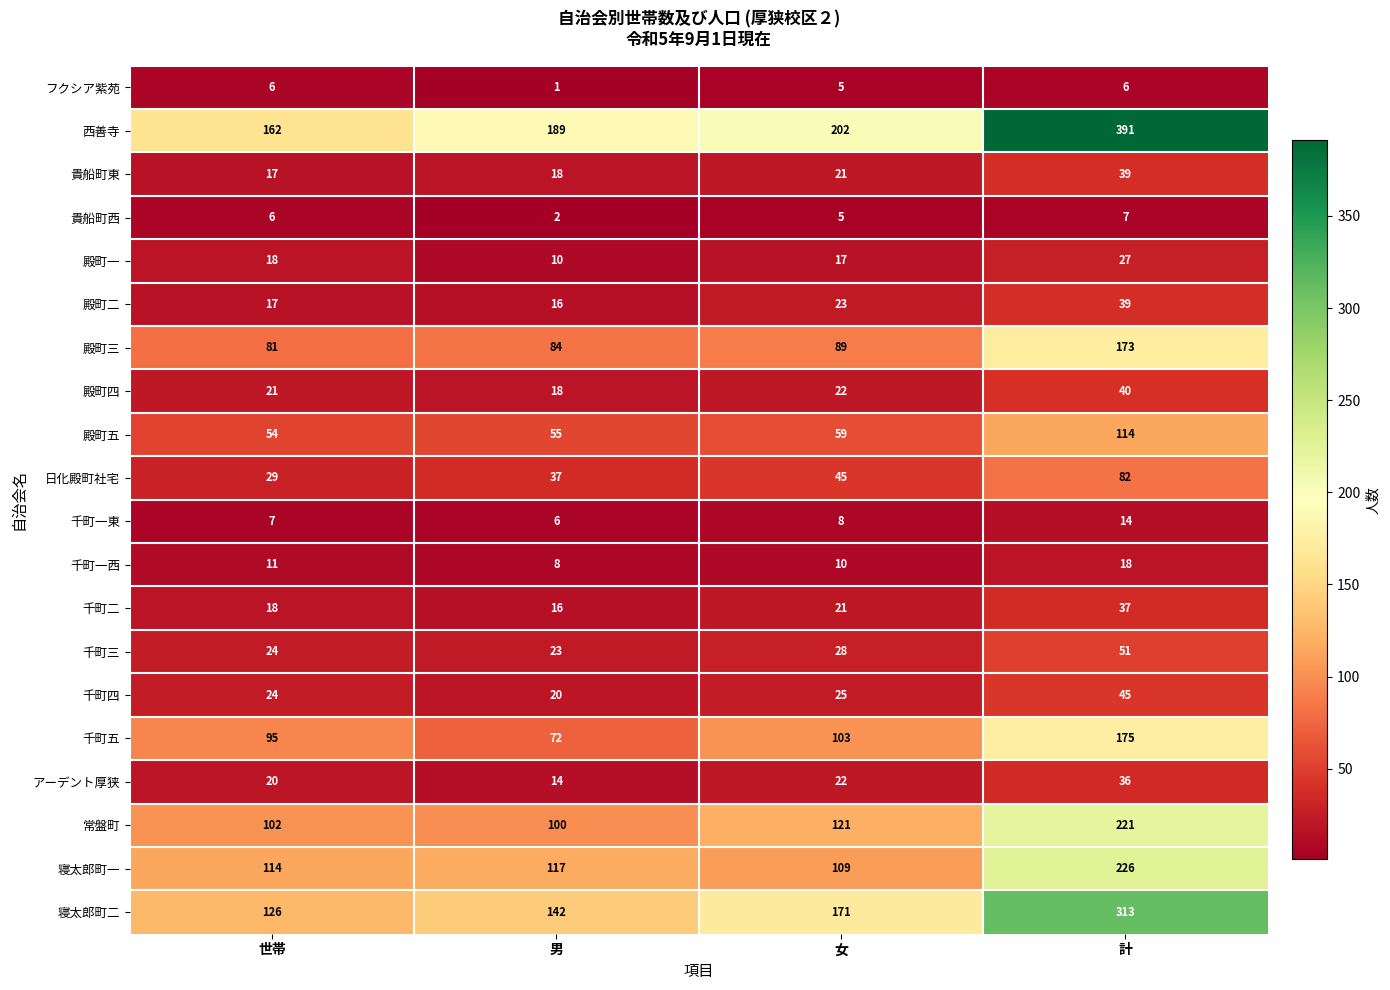

What is the difference between the highest and lowest values at 男?

188